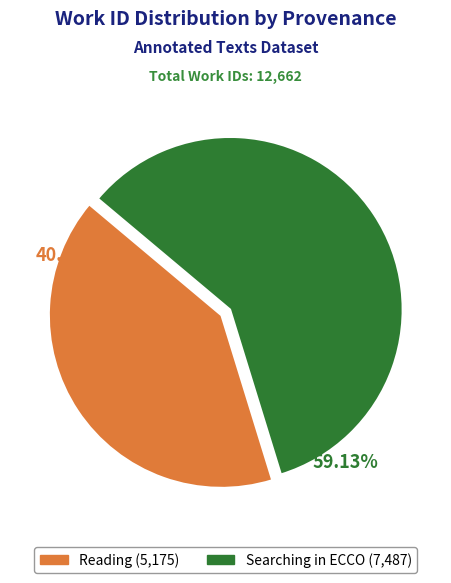

To the nearest percent, what portion does Searching in ECCO represent?

59%